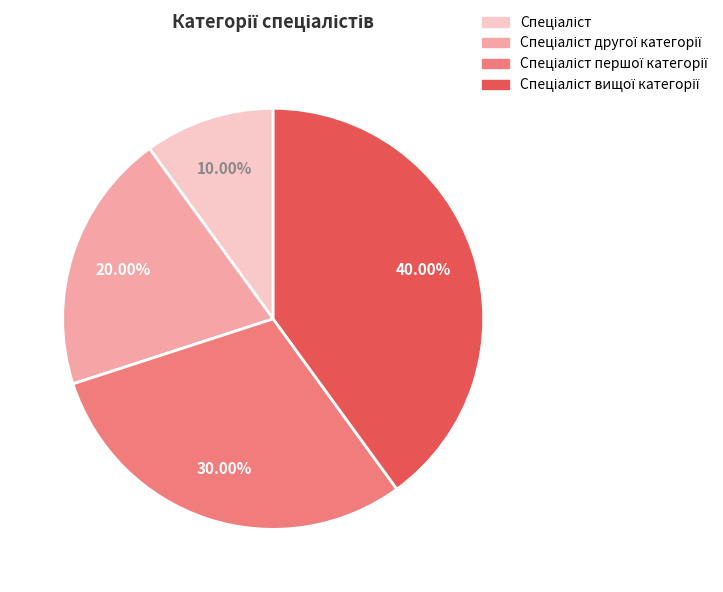

Does any single category account for the majority?

No